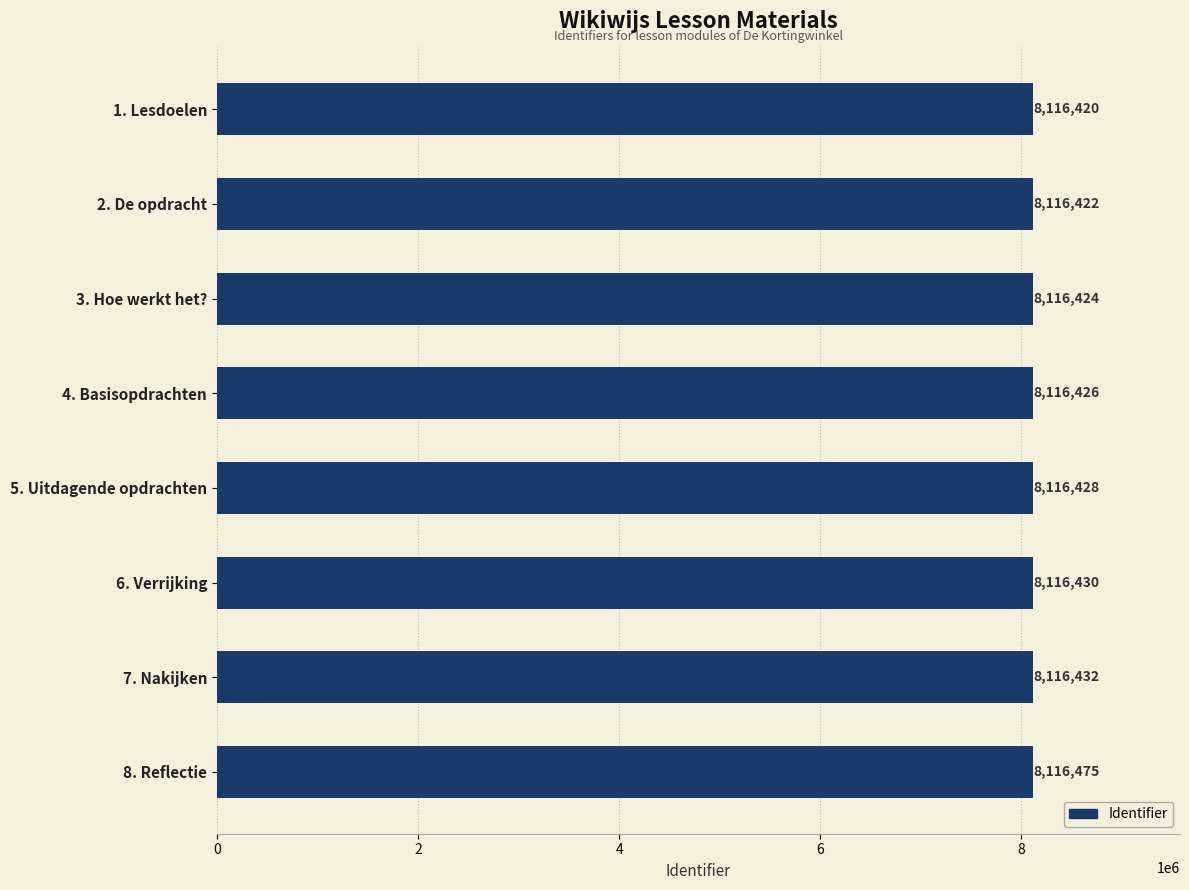

The value at 6. Verrijking is 11880583. True or false?

False